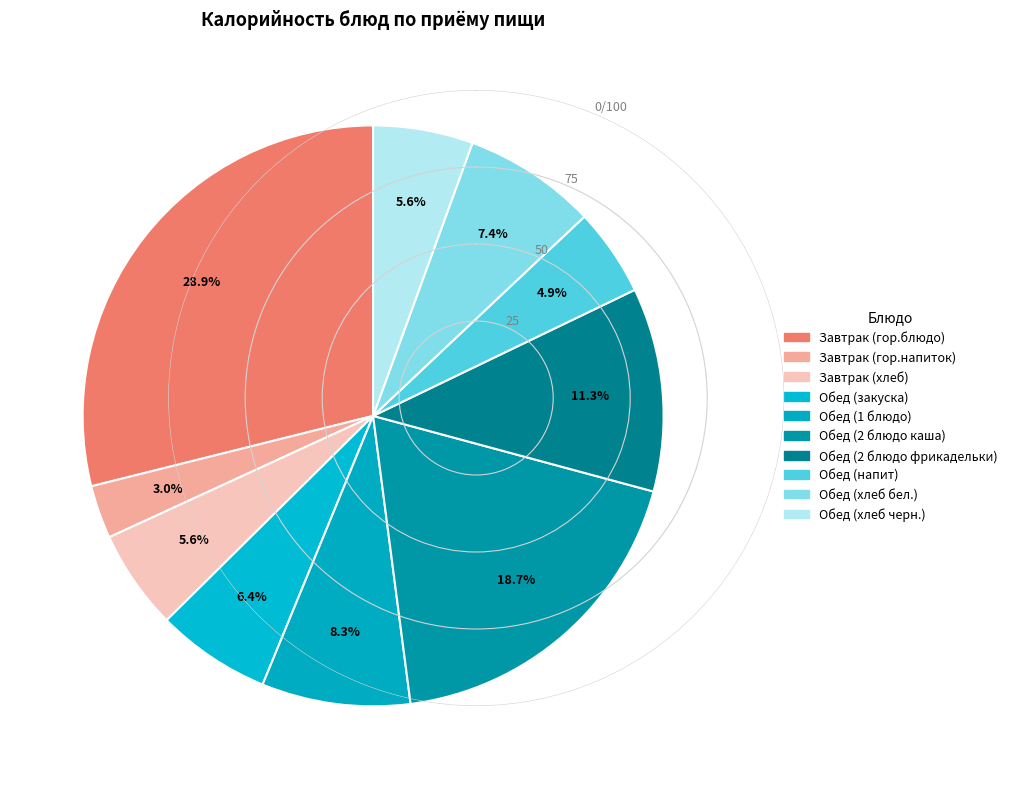

Is there a majority slice in this chart?

No